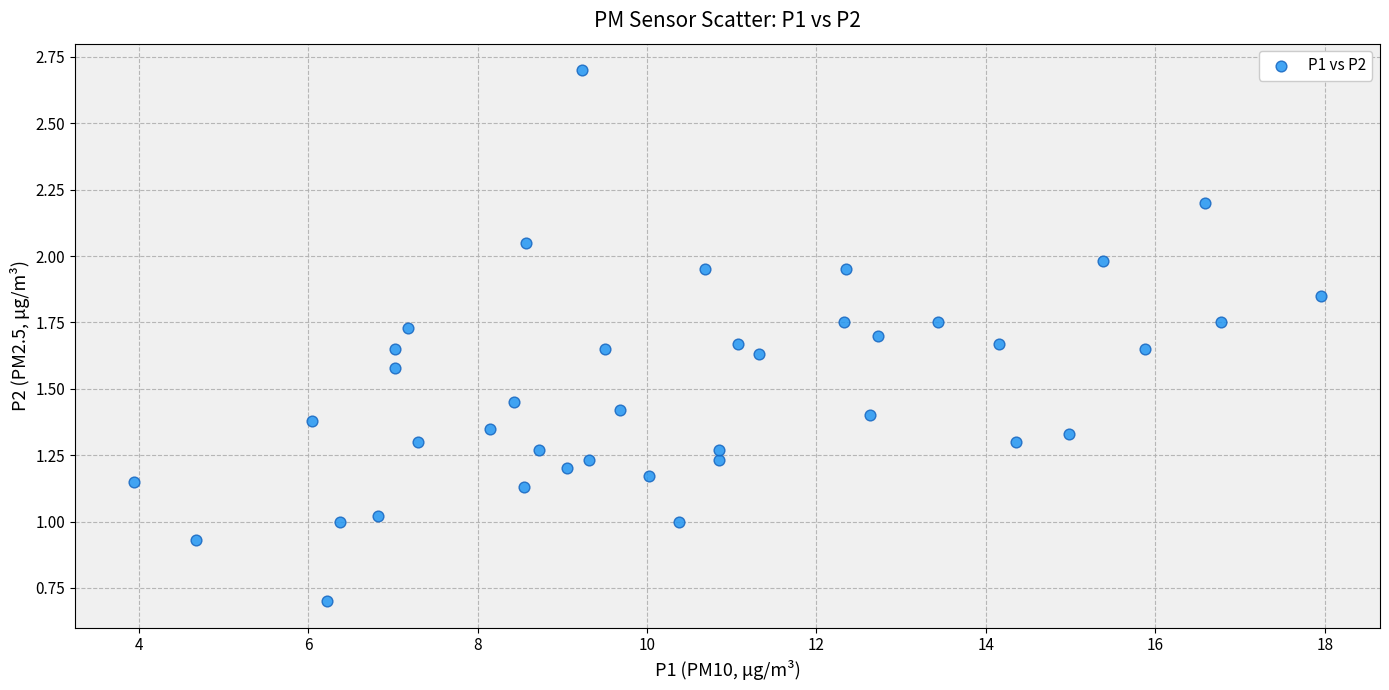

What is the range of X values (max minus min)?

14.0